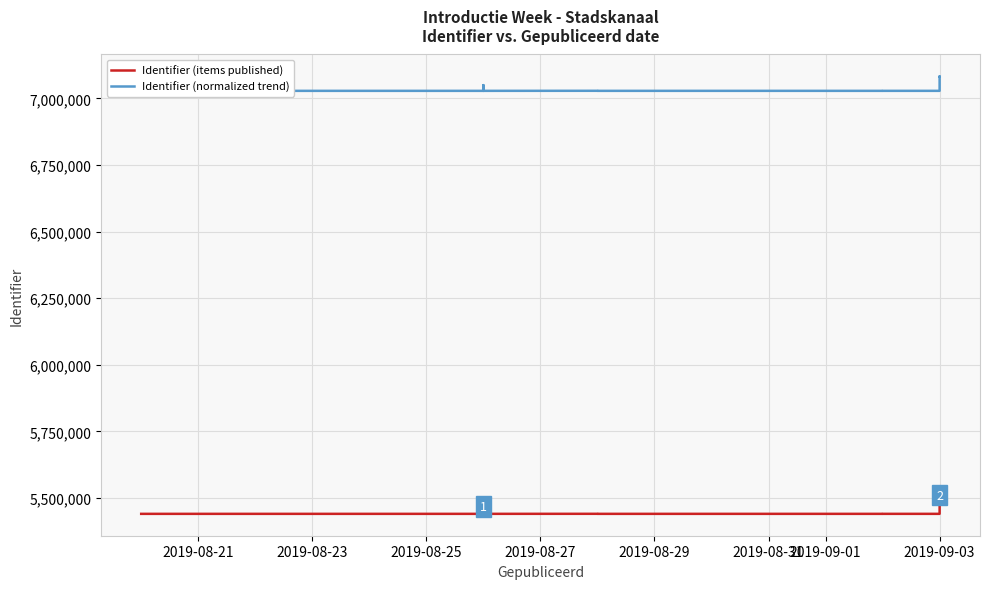

What position from the right is 2019-08-23?

12